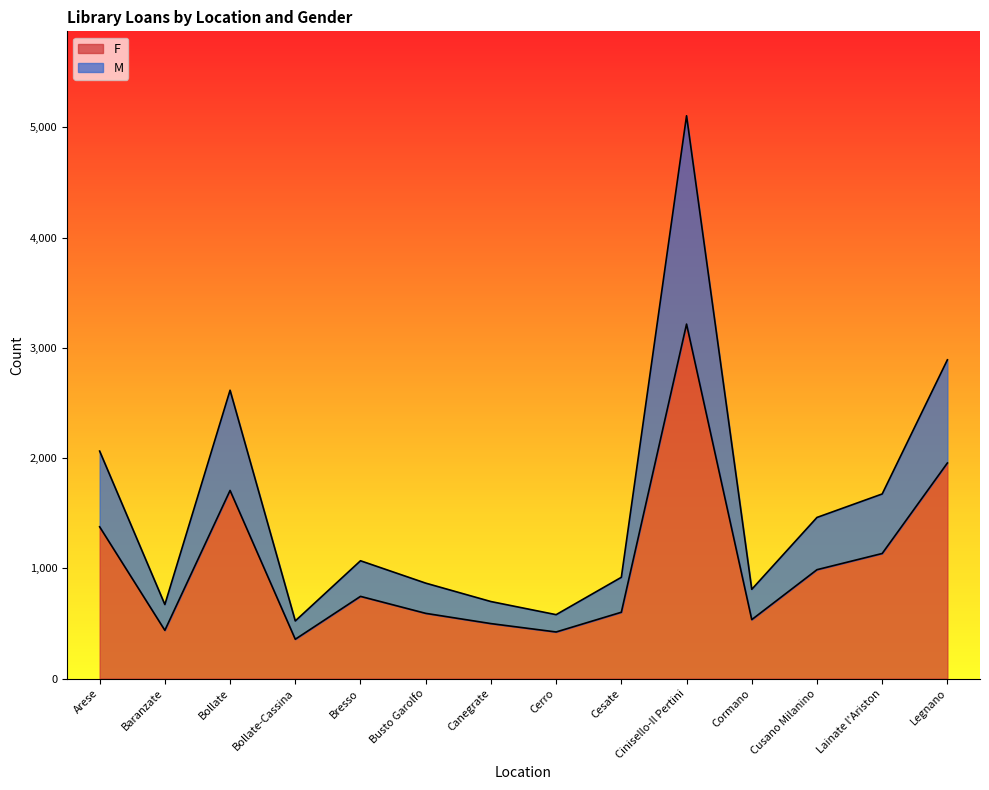

At which category is the sum across all series the highest?

Cinisello-Il Pertini